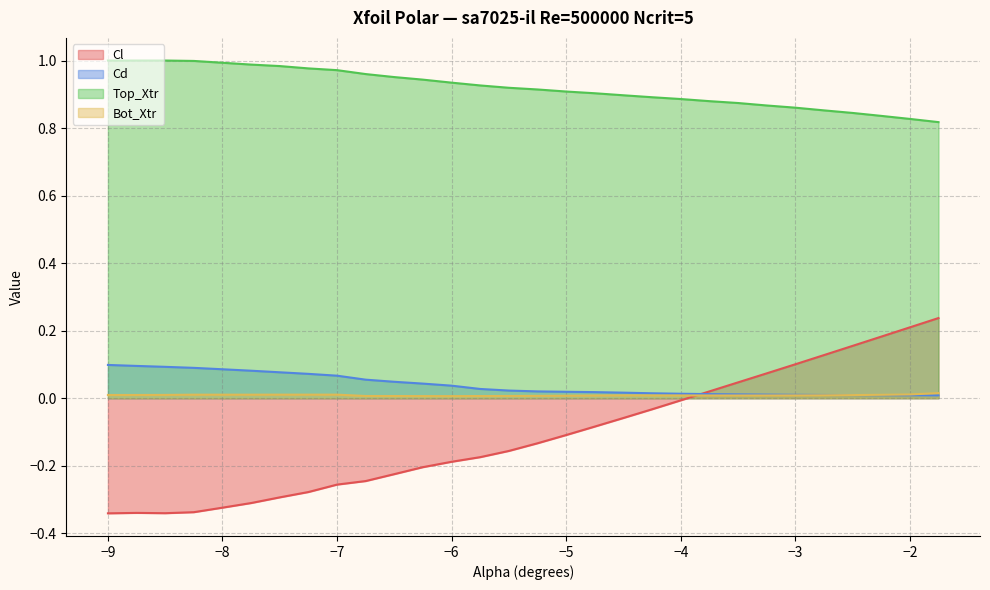

Reading left to right, transcribe all the data shown in this chart.

Cl: -9.0=-0.3	-8.75=-0.3	-8.5=-0.3	-8.25=-0.3	-8.0=-0.3	-7.75=-0.3	-7.5=-0.3	-7.25=-0.3	-7.0=-0.3	-6.75=-0.2	-6.5=-0.2	-6.25=-0.2	-6.0=-0.2	-5.75=-0.2	-5.5=-0.2	-5.25=-0.1	-5.0=-0.1	-4.75=-0.1	-4.5=-0.1	-4.25=-0.0	-4.0=-0.0	-3.75=0.0	-3.5=0.0	-3.25=0.1	-3.0=0.1	-2.75=0.1	-2.5=0.2	-2.25=0.2	-2.0=0.2	-1.75=0.2
Cd: -9.0=0.1	-8.75=0.1	-8.5=0.1	-8.25=0.1	-8.0=0.1	-7.75=0.1	-7.5=0.1	-7.25=0.1	-7.0=0.1	-6.75=0.1	-6.5=0.0	-6.25=0.0	-6.0=0.0	-5.75=0.0	-5.5=0.0	-5.25=0.0	-5.0=0.0	-4.75=0.0	-4.5=0.0	-4.25=0.0	-4.0=0.0	-3.75=0.0	-3.5=0.0	-3.25=0.0	-3.0=0.0	-2.75=0.0	-2.5=0.0	-2.25=0.0	-2.0=0.0	-1.75=0.0
Top_Xtr: -9.0=1.0	-8.75=1.0	-8.5=1.0	-8.25=1.0	-8.0=1.0	-7.75=1.0	-7.5=1.0	-7.25=1.0	-7.0=1.0	-6.75=1.0	-6.5=1.0	-6.25=0.9	-6.0=0.9	-5.75=0.9	-5.5=0.9	-5.25=0.9	-5.0=0.9	-4.75=0.9	-4.5=0.9	-4.25=0.9	-4.0=0.9	-3.75=0.9	-3.5=0.9	-3.25=0.9	-3.0=0.9	-2.75=0.9	-2.5=0.8	-2.25=0.8	-2.0=0.8	-1.75=0.8
Bot_Xtr: -9.0=0.0	-8.75=0.0	-8.5=0.0	-8.25=0.0	-8.0=0.0	-7.75=0.0	-7.5=0.0	-7.25=0.0	-7.0=0.0	-6.75=0.0	-6.5=0.0	-6.25=0.0	-6.0=0.0	-5.75=0.0	-5.5=0.0	-5.25=0.0	-5.0=0.0	-4.75=0.0	-4.5=0.0	-4.25=0.0	-4.0=0.0	-3.75=0.0	-3.5=0.0	-3.25=0.0	-3.0=0.0	-2.75=0.0	-2.5=0.0	-2.25=0.0	-2.0=0.0	-1.75=0.0